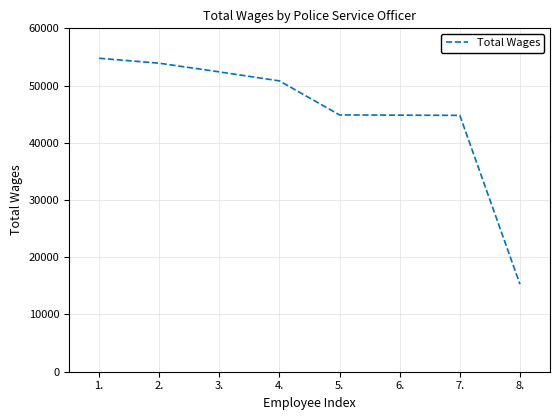

Which label corresponds to the largest value in the chart?

1.